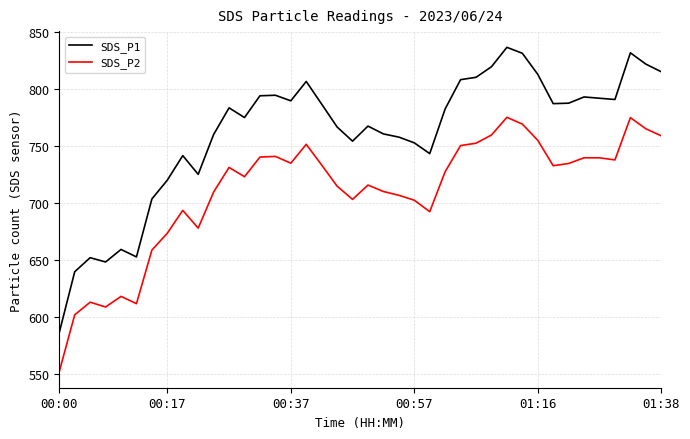

What are all the series names shown in the legend?

SDS_P1, SDS_P2